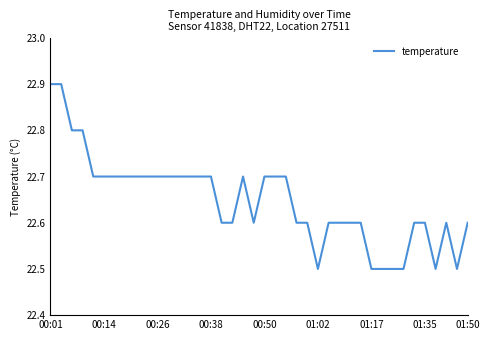

What is the difference between the maximum and minimum values?

0.4